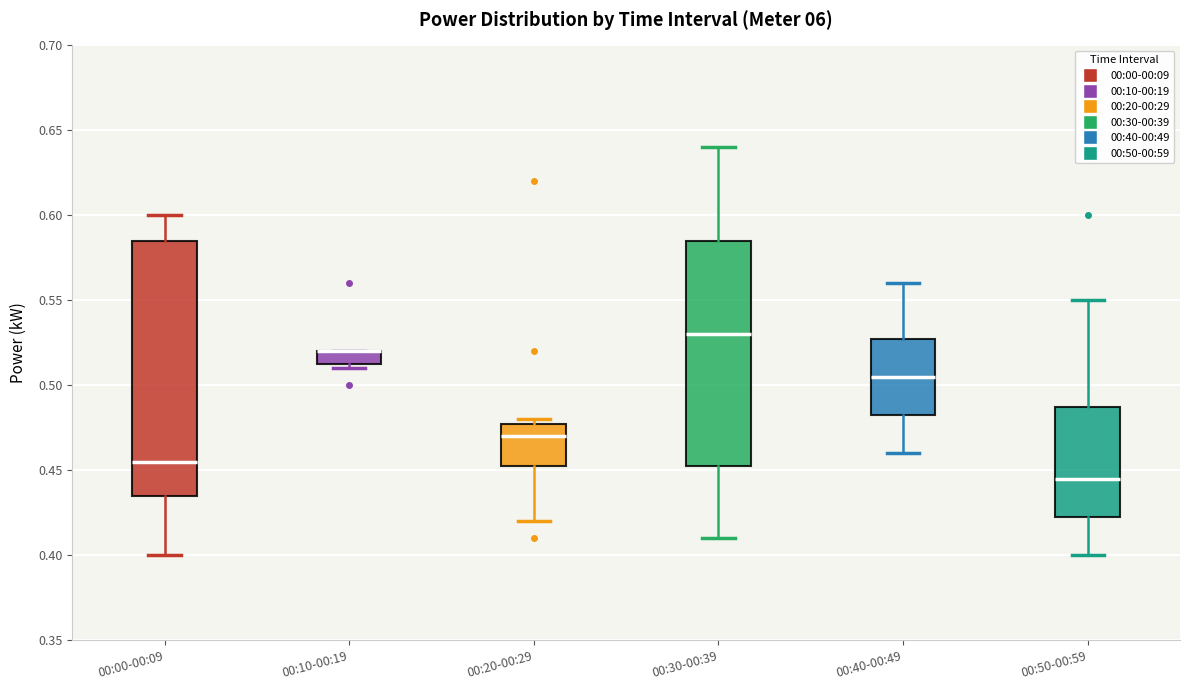

Which box is the tallest, from its lower edge to its upper edge?

00:00-00:09